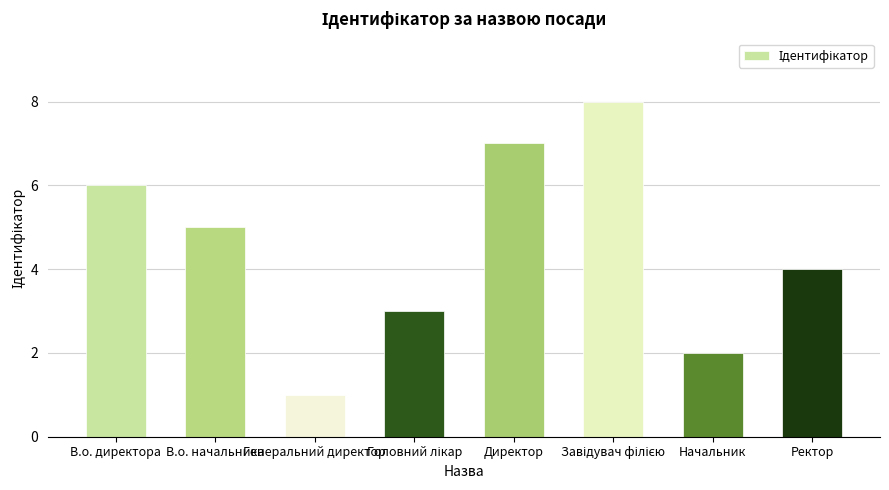

How many bars are there in total?

8